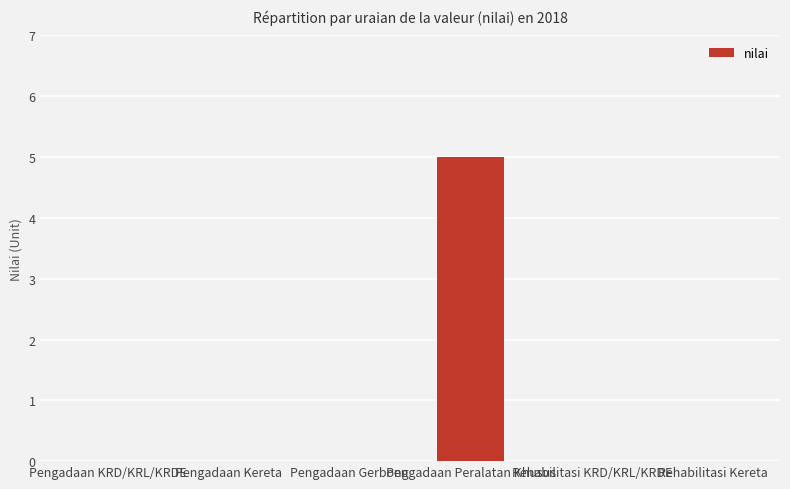

Reading left to right, what are all the values shown in this chart?

Pengadaan KRD/KRL/KRDE=0	Pengadaan Kereta=0	Pengadaan Gerbong=0	Pengadaan Peralatan Khusus=5	Rehabilitasi KRD/KRL/KRDE=0	Rehabilitasi Kereta=0